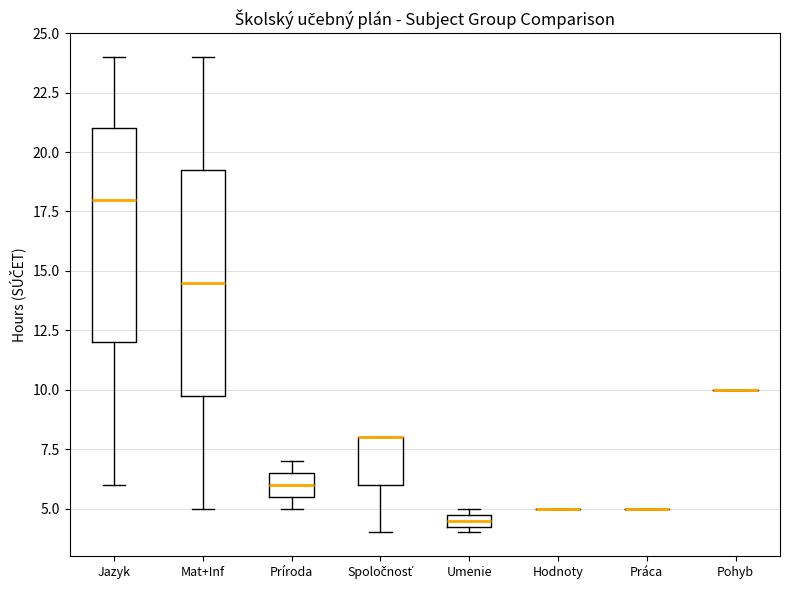

Which box is the tallest, from its lower edge to its upper edge?

Mat+Inf